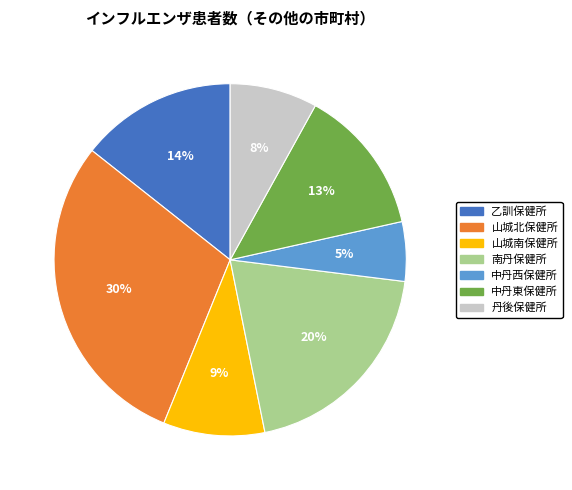

What percentage is the 丹後保健所 slice, to the nearest percent?

8%